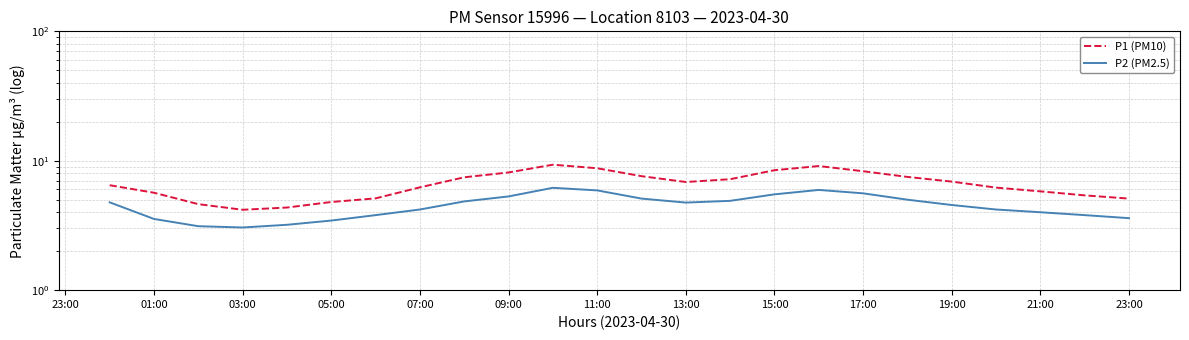

True or false: P1 (PM10) and P2 (PM2.5) cross at least once.

False